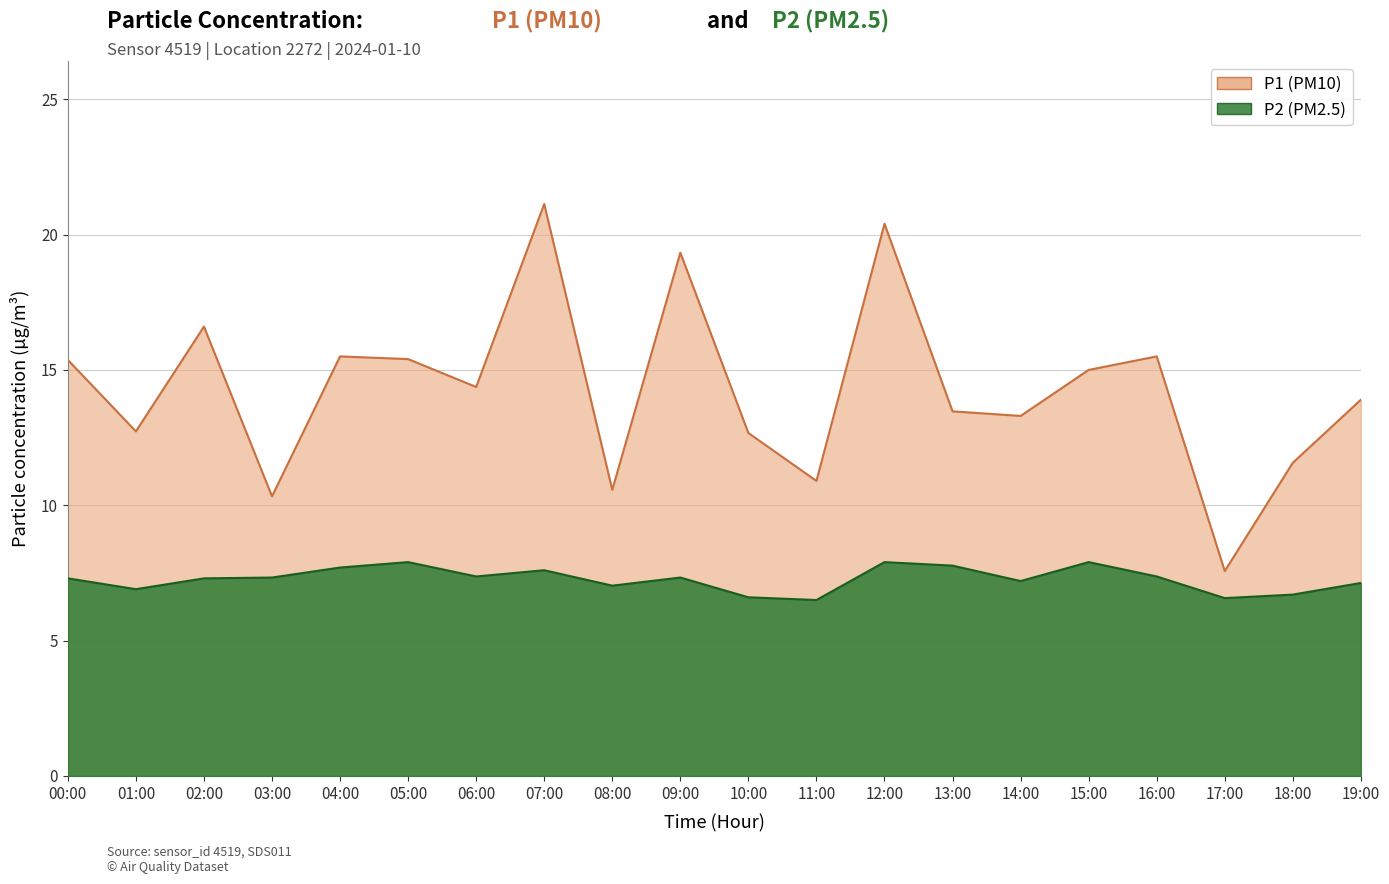

What is the sum of all P2 values?

145.4